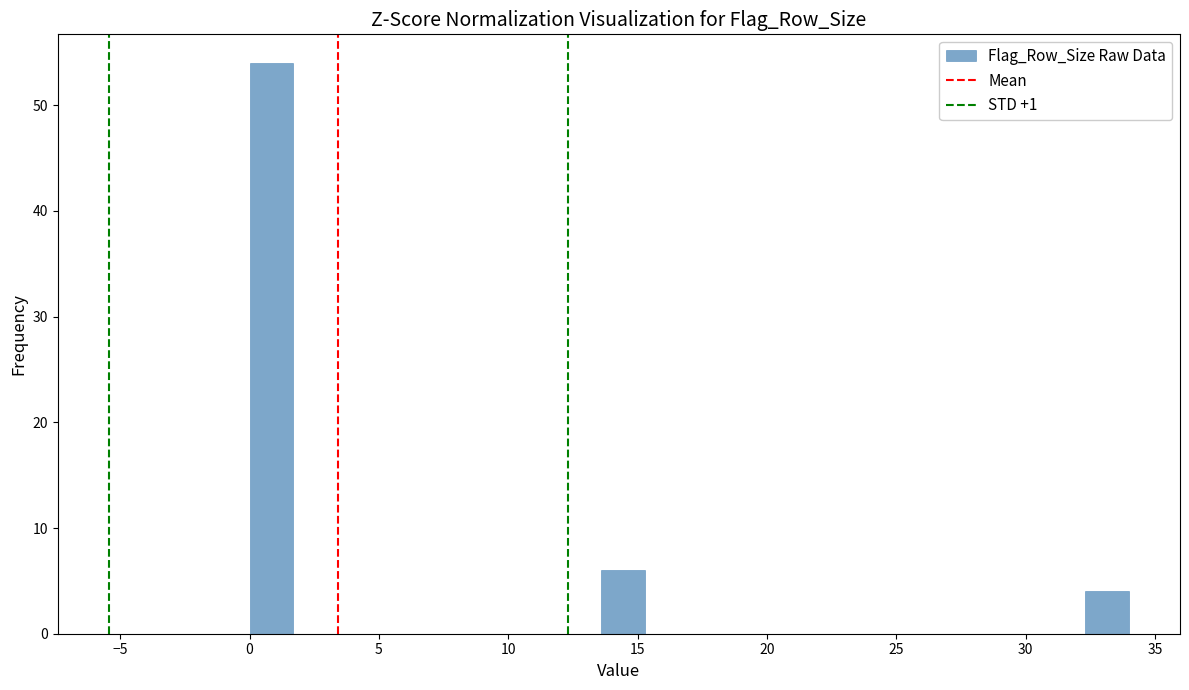

Around what value on the x-axis is the tallest bar? Give the approximate position of its centre, as read against the axis.

1.0